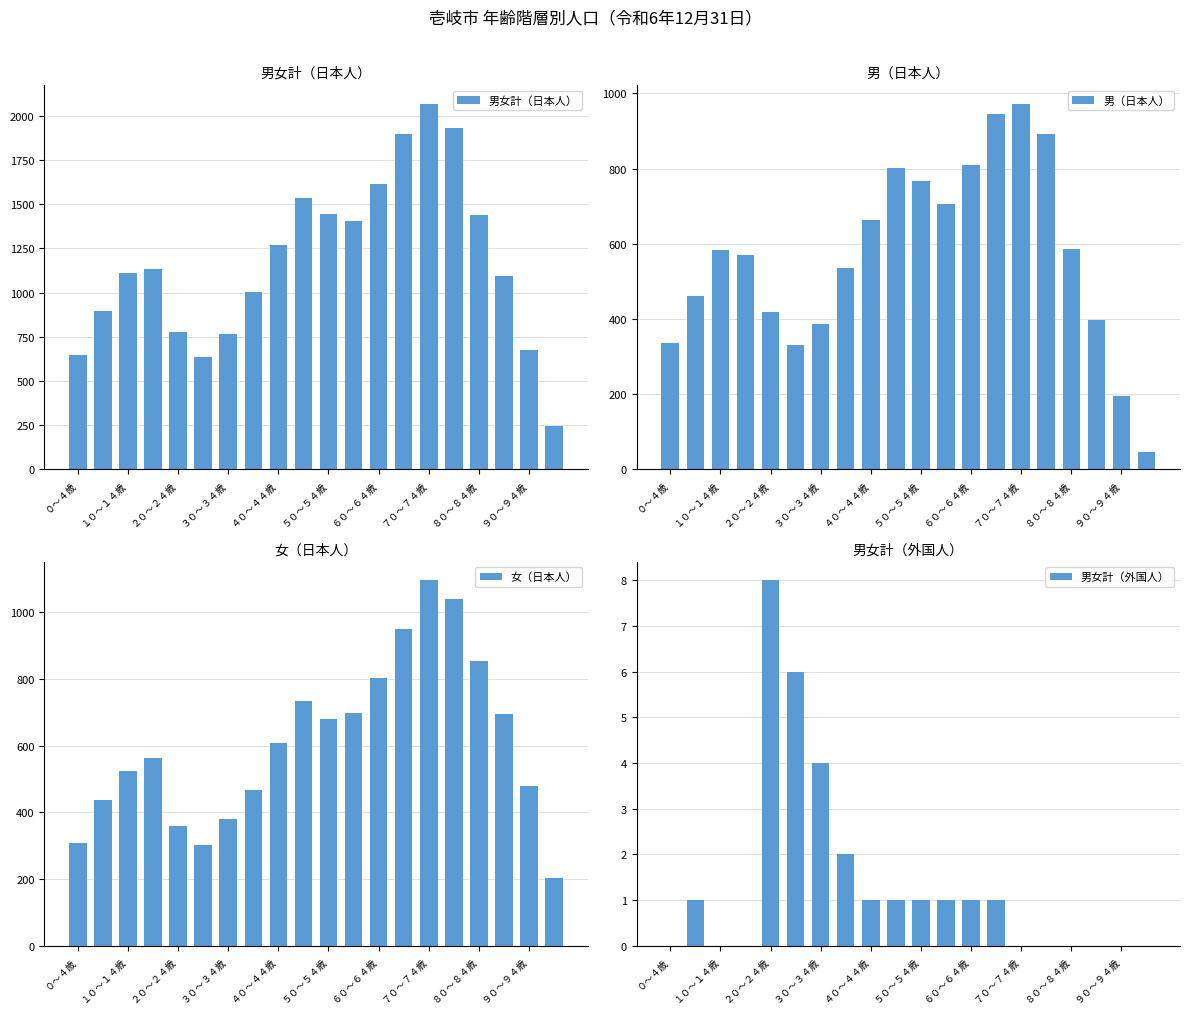

What is the average value of the 男（日本人） series?

570